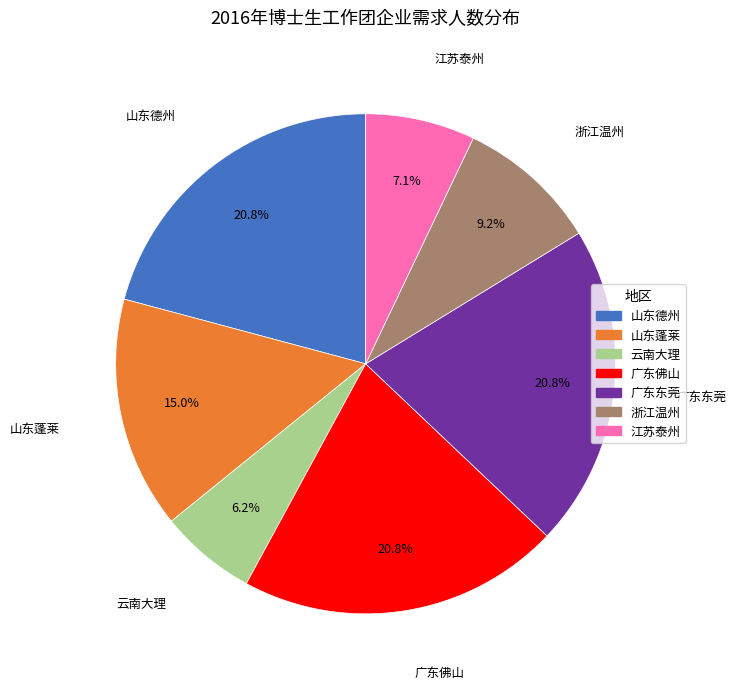

How many slices are in this pie chart?

7